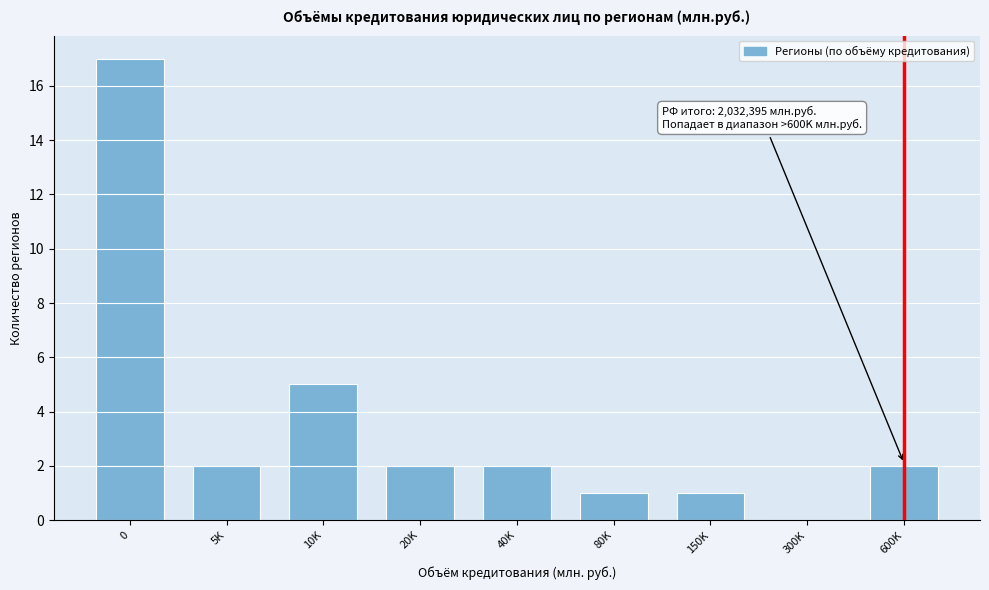

Reading left to right, what are all the values shown in this chart?

0=17	5K=2	10K=5	20K=2	40K=2	80K=1	150K=1	300K=0	600K=2